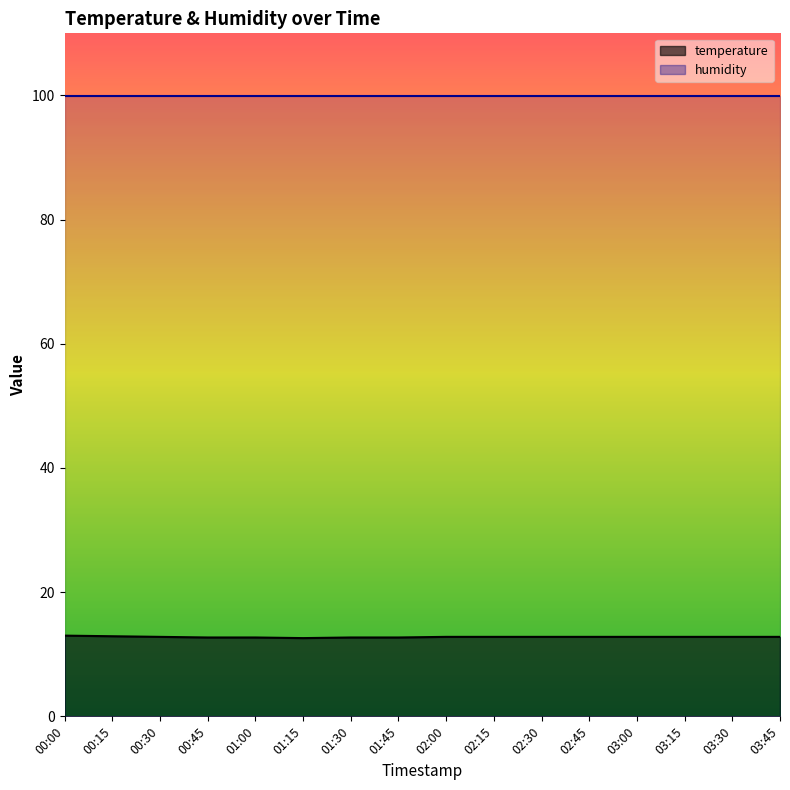

Where is the first local minimum?

01:15